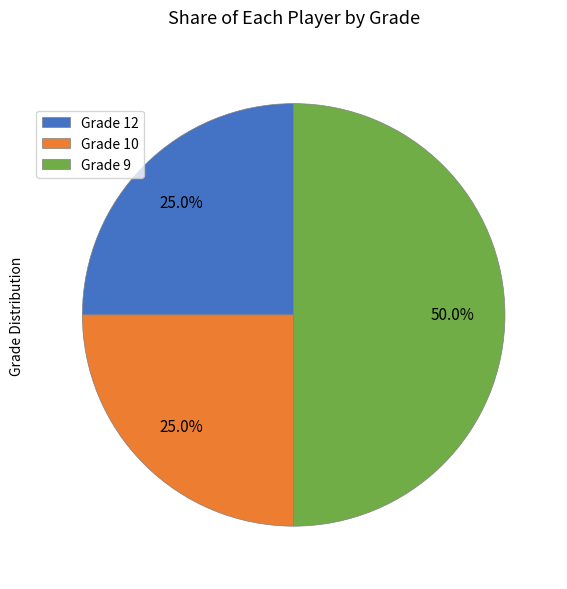

What percentage is NOT represented by Grade 12?

75.0%